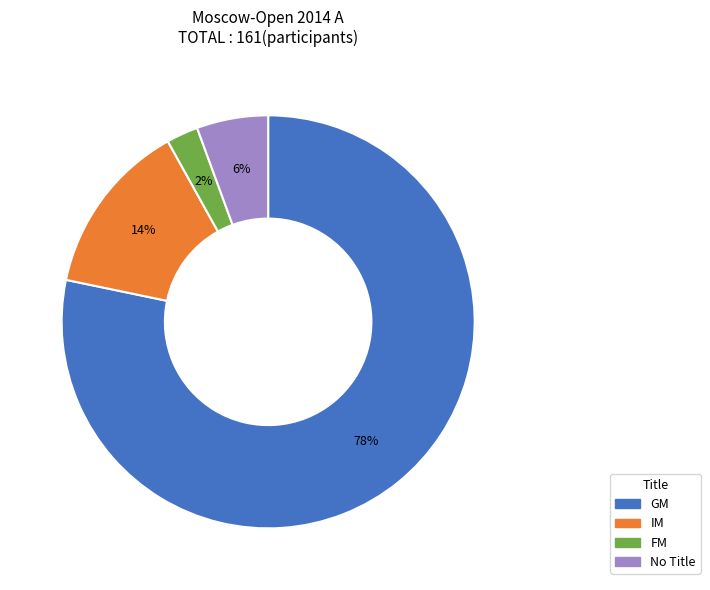

Is there a majority slice in this chart?

Yes